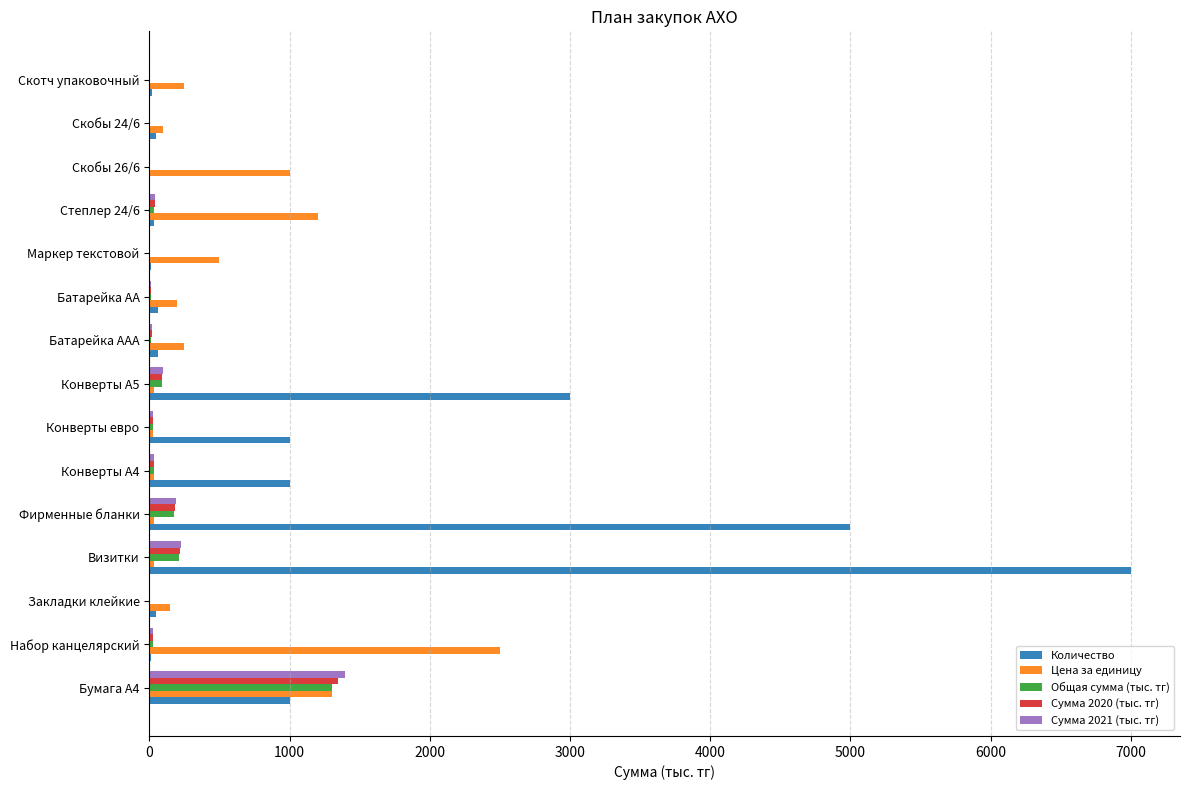

What are all the series names shown in the legend?

Количество, Цена за единицу, Общая сумма (тыс. тг), Сумма 2020 (тыс. тг), Сумма 2021 (тыс. тг)